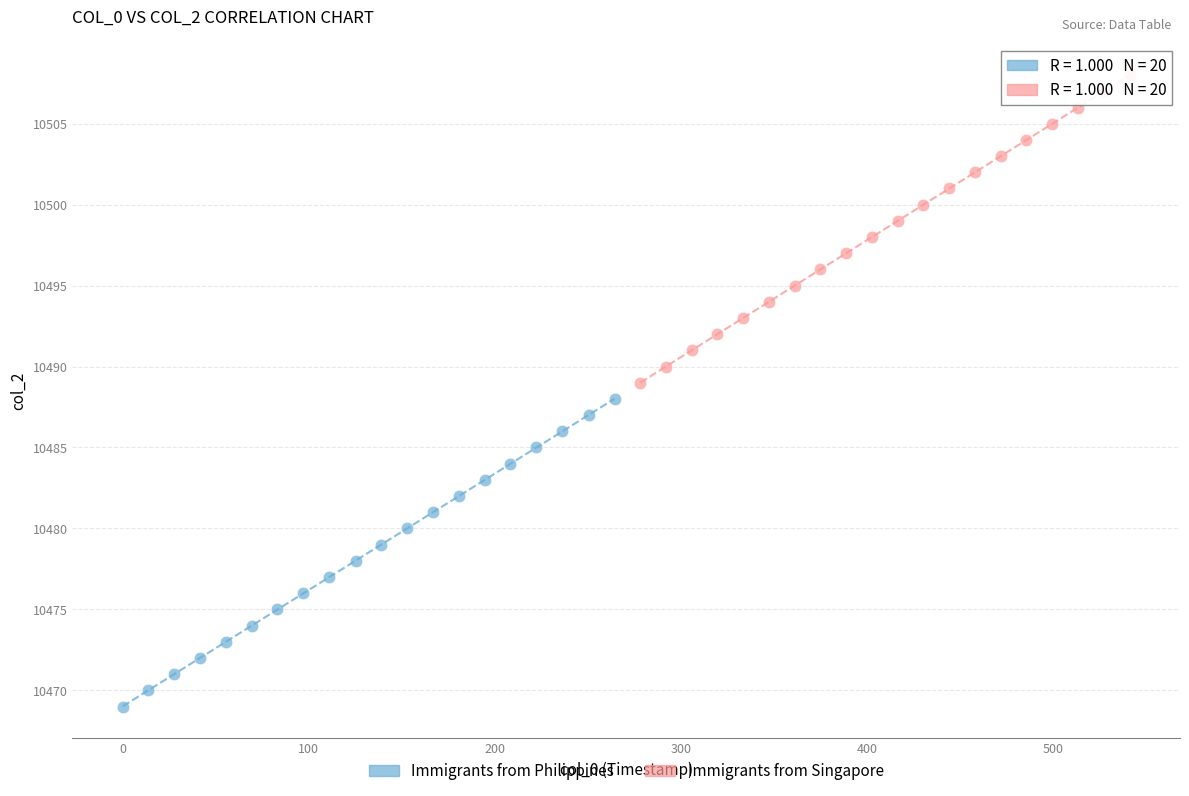

What are all the series names shown in the legend?

Immigrants from Philippines, Immigrants from Singapore